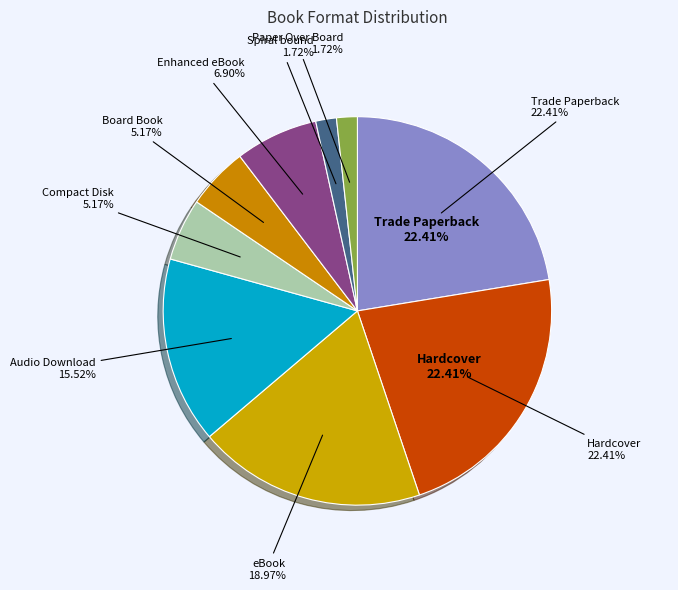

True or false: Compact Disk accounts for 5% of the total.

True